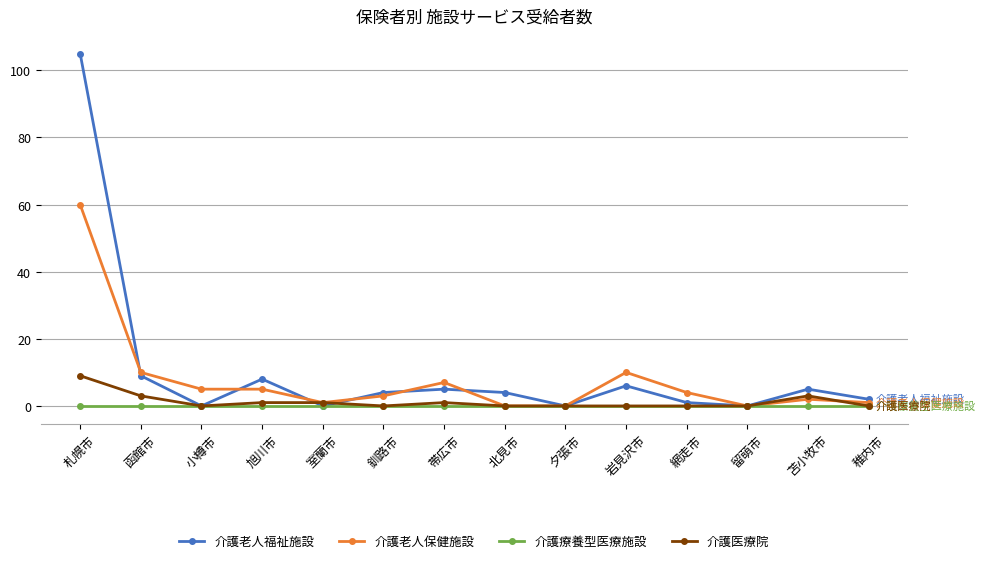

At which label is 介護老人福祉施設 closest to 52?

函館市